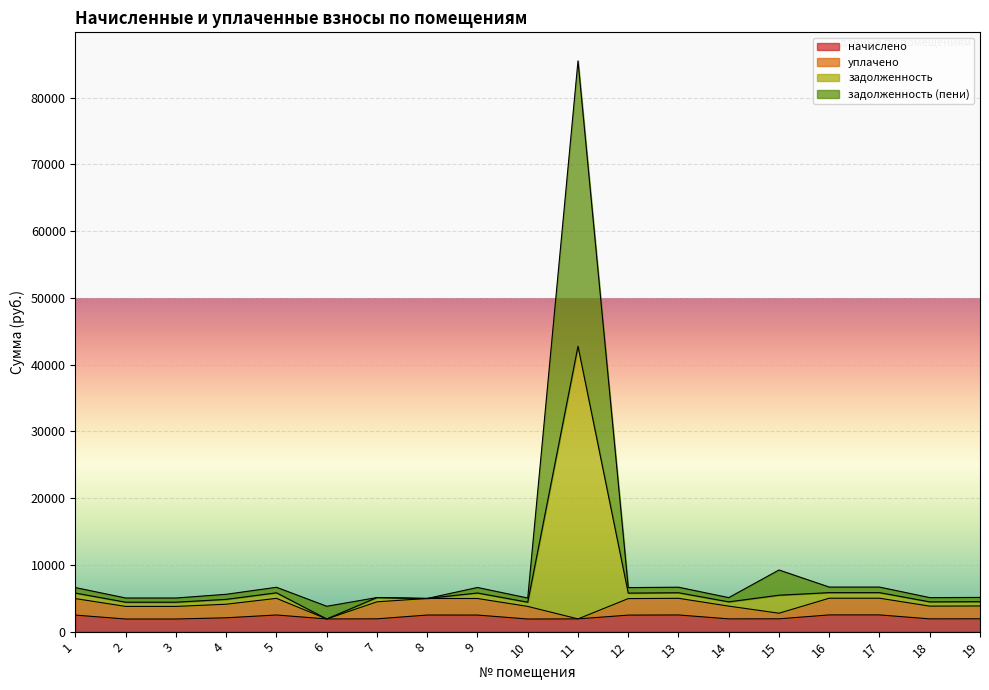

Which label corresponds to the smallest value in the chart?

2